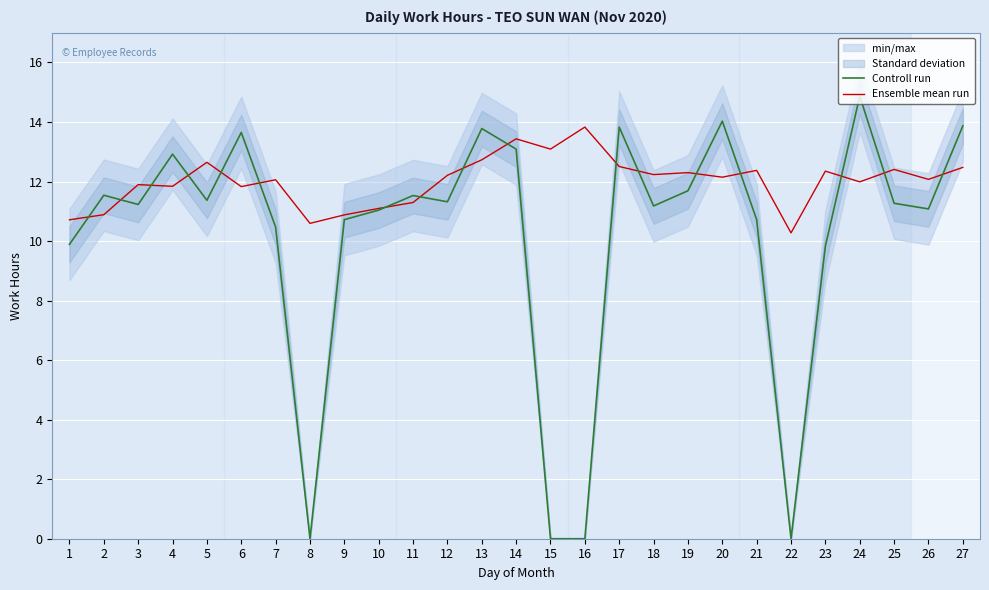

Reading left to right, list all the values displayed in this chart.

Controll run: 1=9.9	2=11.5	3=11.2	4=12.9	5=11.4	6=13.7	7=10.5	8=0.0	9=10.7	10=11.0	11=11.5	12=11.3	13=13.8	14=13.1	15=0.0	16=0.0	17=13.8	18=11.2	19=11.7	20=14.0	21=10.7	22=0.0	23=9.8	24=14.9	25=11.3	26=11.1	27=13.9
Ensemble mean run: 1=10.7	2=10.9	3=11.9	4=11.8	5=12.6	6=11.8	7=12.1	8=10.6	9=10.9	10=11.1	11=11.3	12=12.2	13=12.7	14=13.4	15=13.1	16=13.8	17=12.5	18=12.2	19=12.3	20=12.1	21=12.4	22=10.3	23=12.3	24=12.0	25=12.4	26=12.1	27=12.5